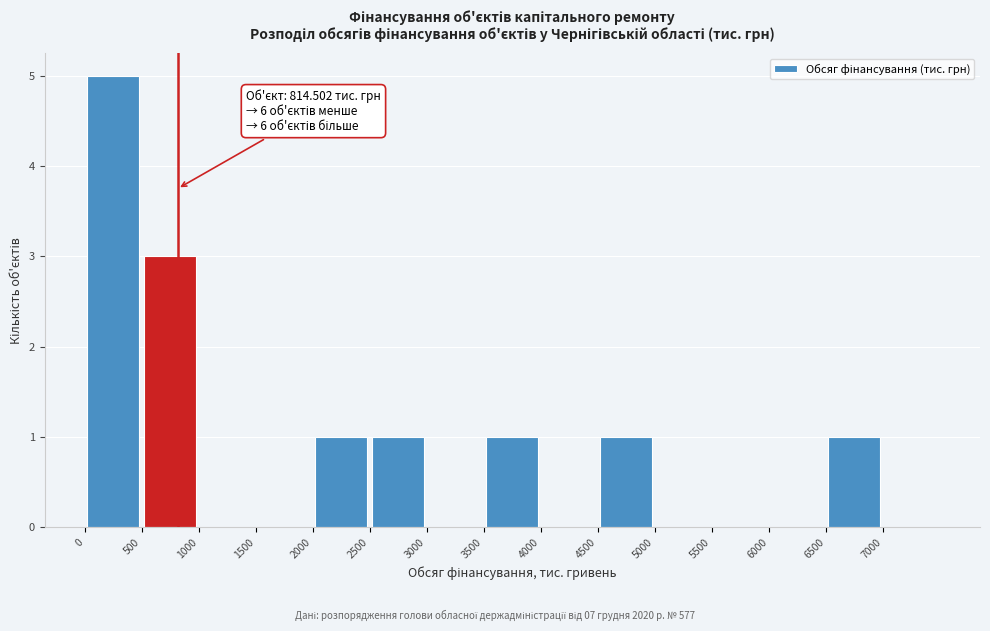

Which range on the x-axis has the tallest bar?

0 to 500